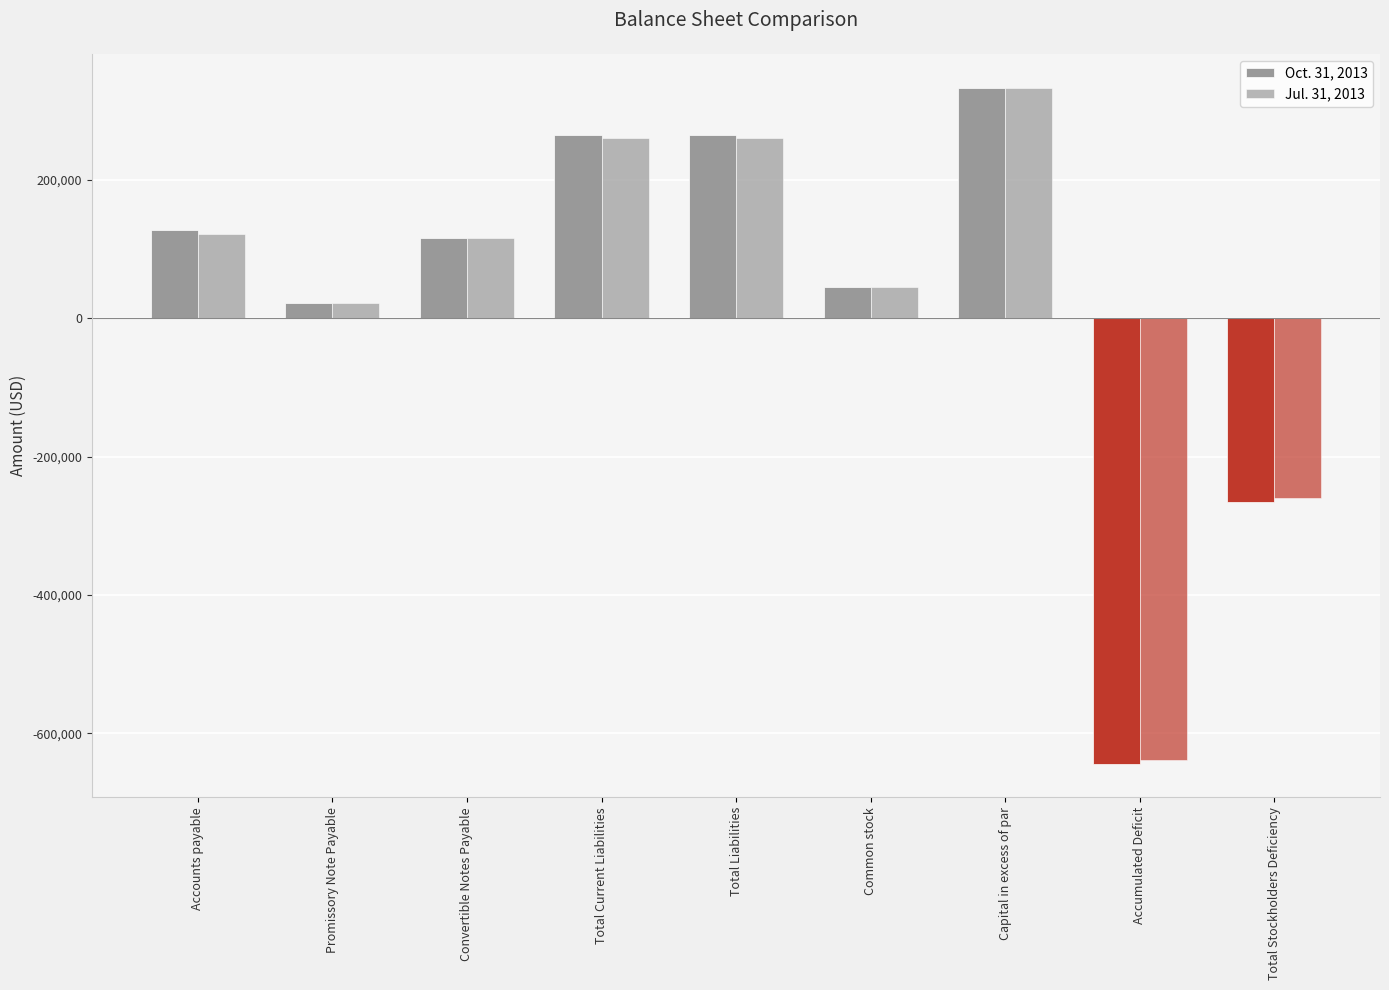

How many bars are there in each group?

2